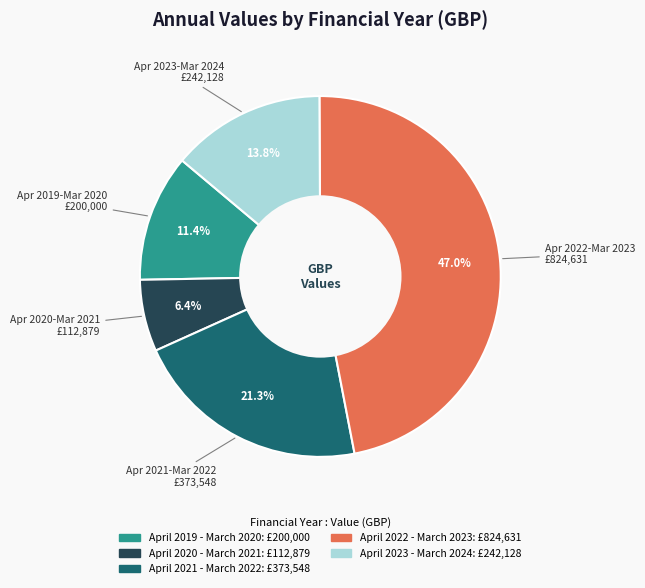

True or false: April 2019 - March 2020 accounts for 11% of the total.

True